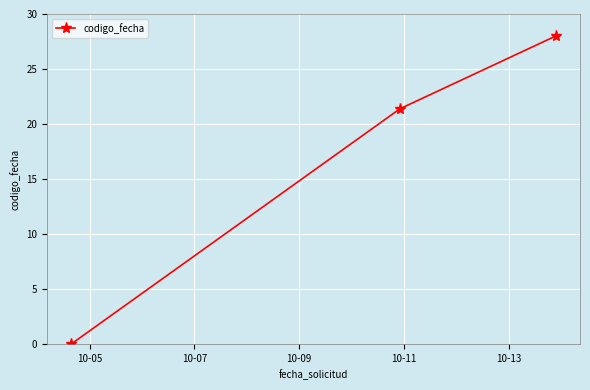

What is the maximum value shown in the chart?

28.0